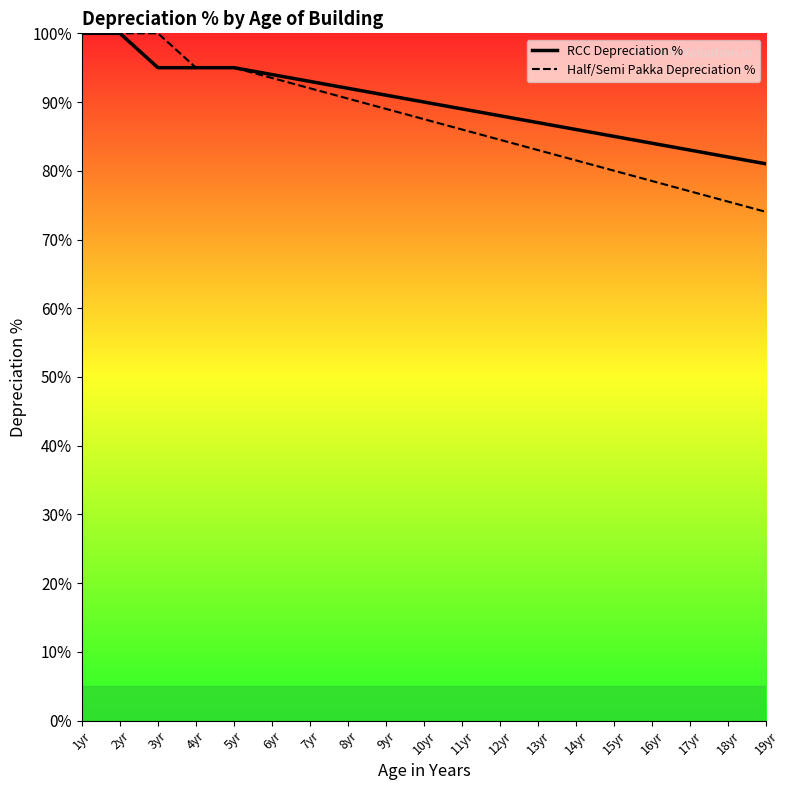

Is the value of RCC Depreciation % at 10yr greater than the value of Half/Semi Pakka Depreciation % at 13yr?

Yes